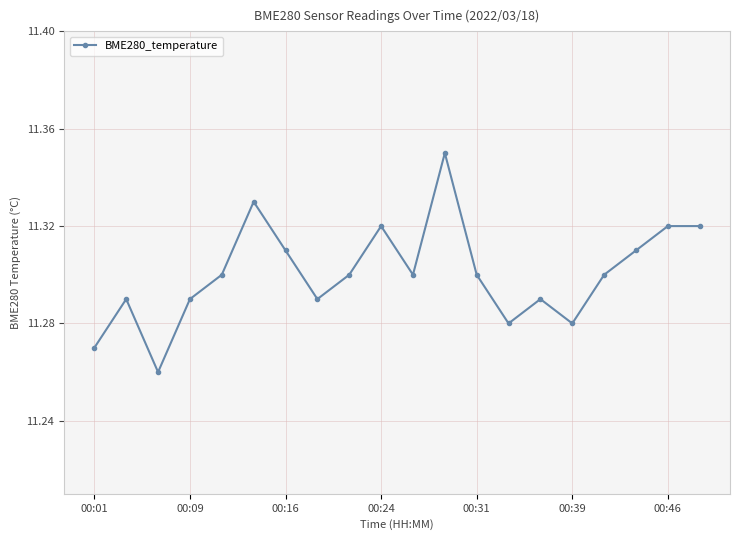

True or false: there are more than 0 points higher than both neighbors.

True